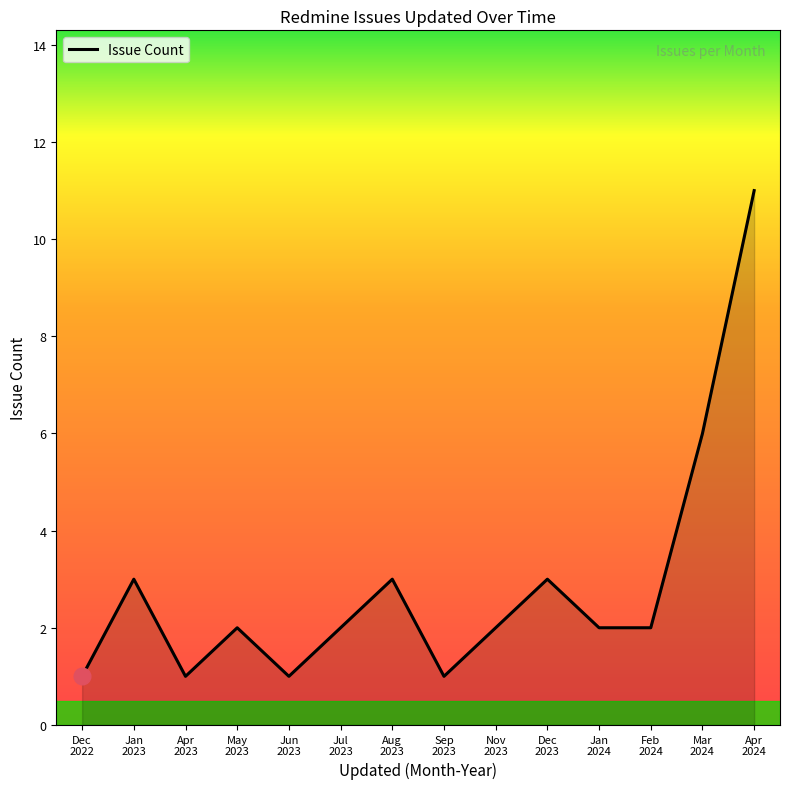

How many categories are shown in the chart?

14